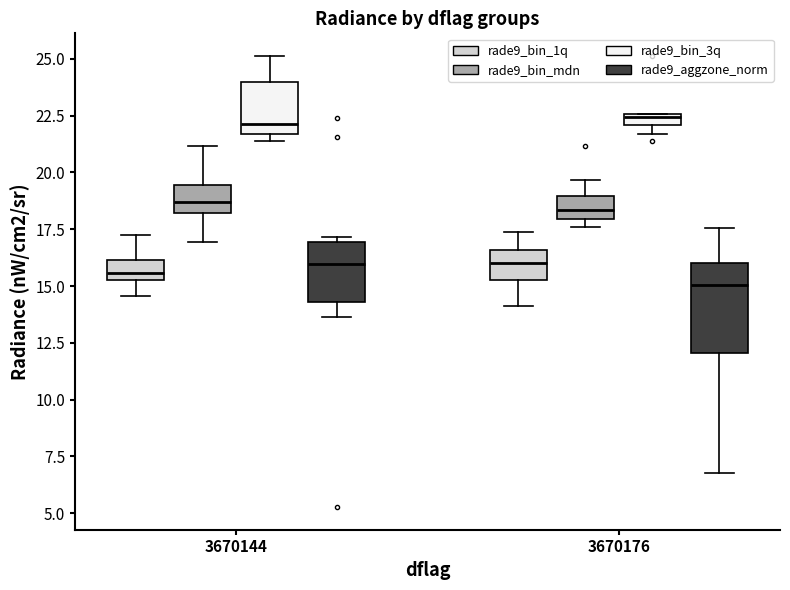

Where is the upper edge of the box for 3670144 (rade9_bin_1q) on the y-axis? The values are not printed on the chart, so give them approximately, as read against the axis.

16.0